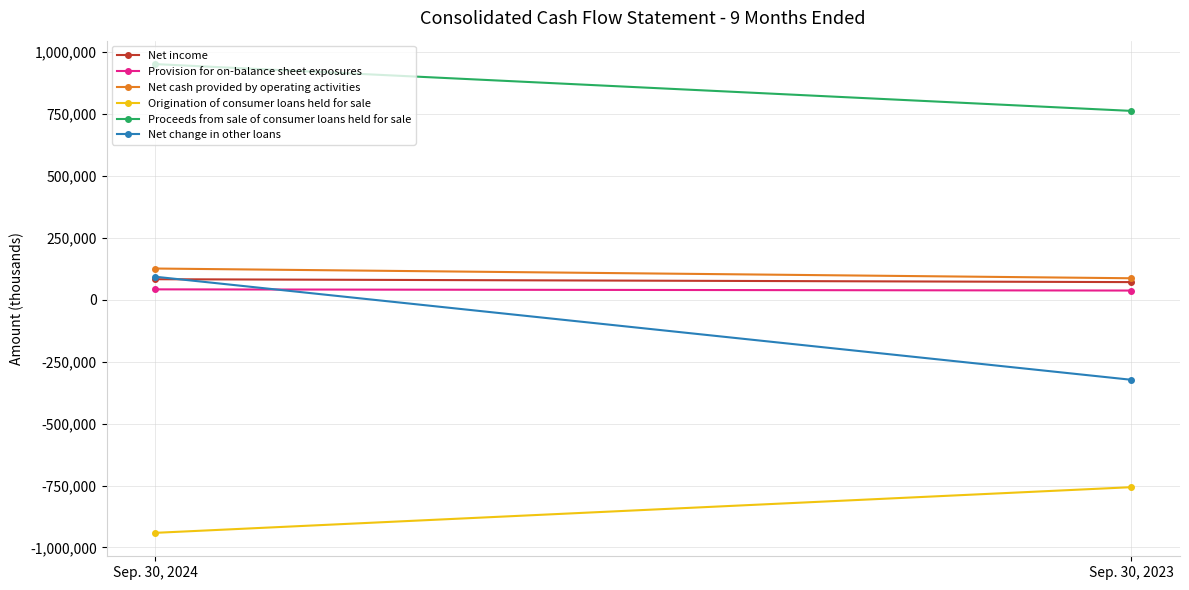

How many Proceeds from sale of consumer loans held for sale values are between 761497 and 950249?

2